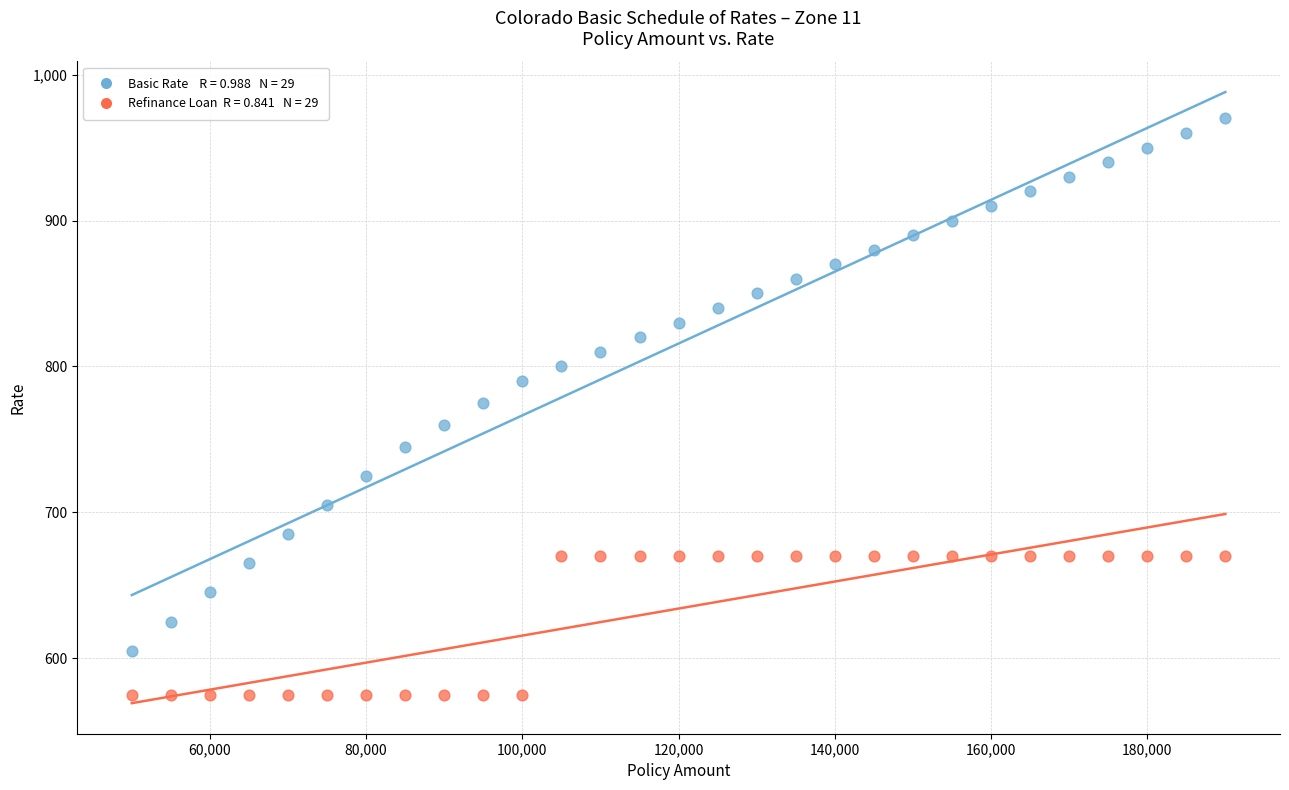

Across all data points, what is the range of X values (max minus min)?

140000